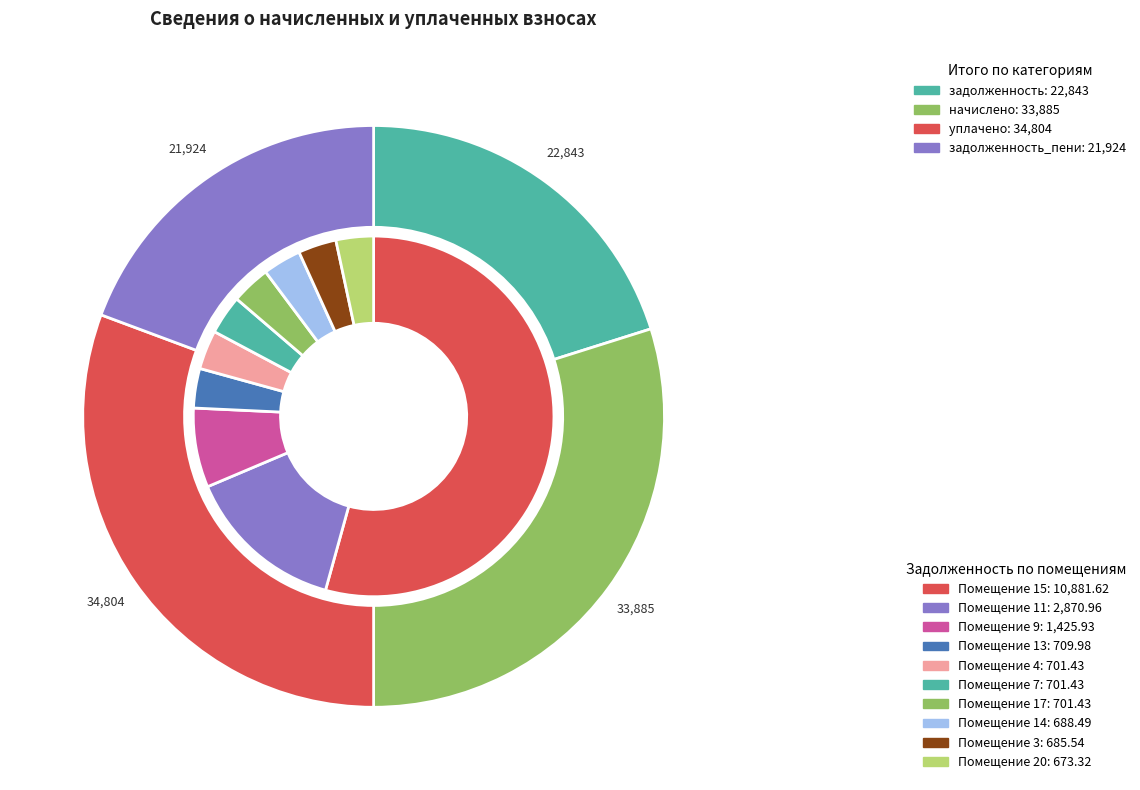

Which slice is the largest?

15